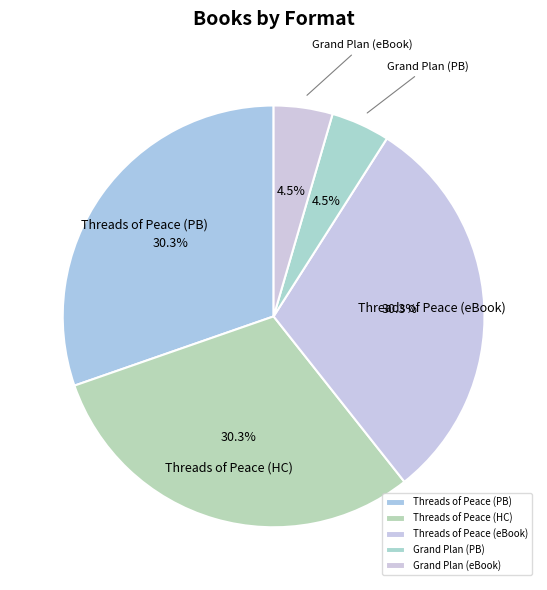

Which has a higher value, Threads of Peace (eBook) or Grand Plan (PB)?

Threads of Peace (eBook)